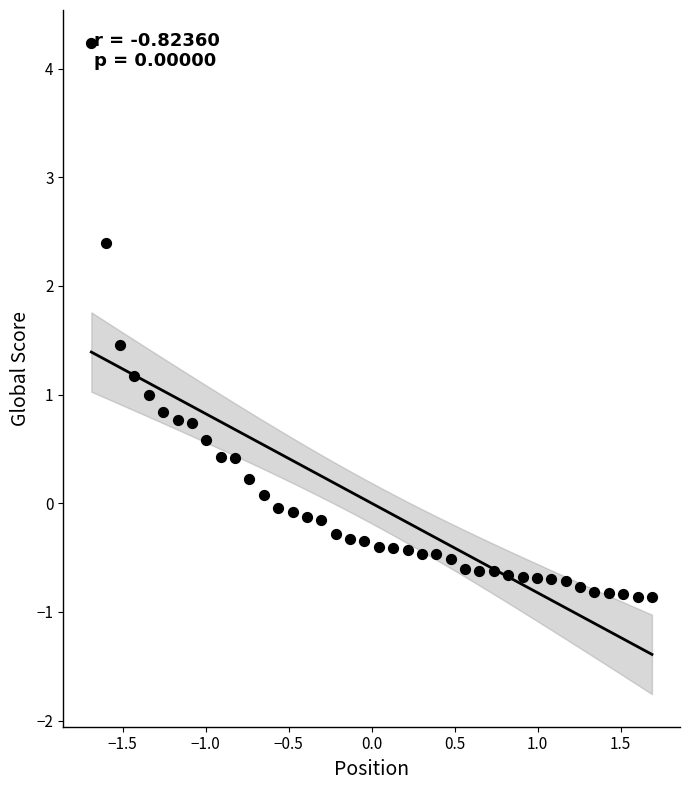

What is the range of Y values (max minus min)?

5.1